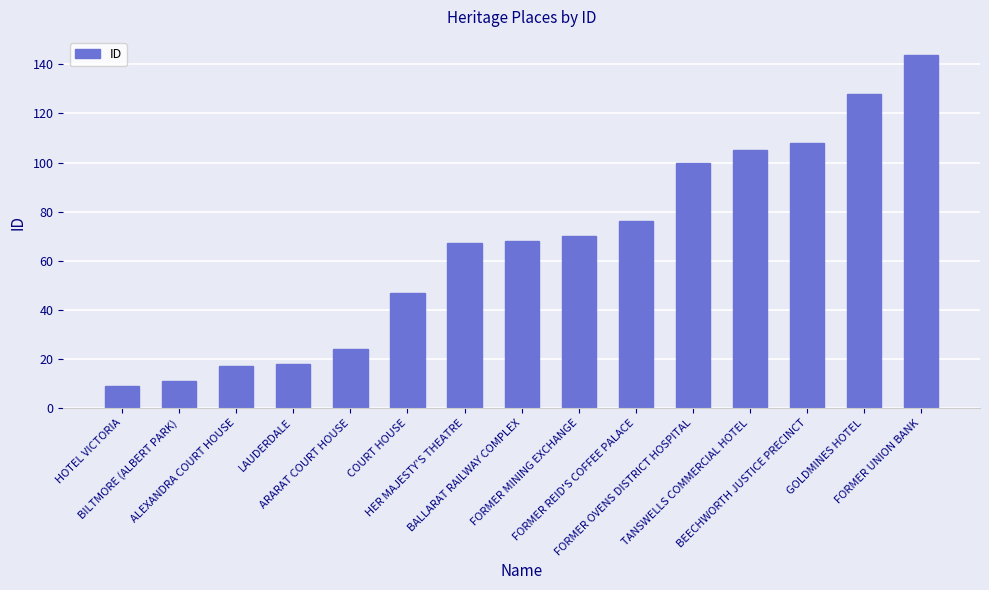

Which label corresponds to the largest value in the chart?

FORMER UNION BANK